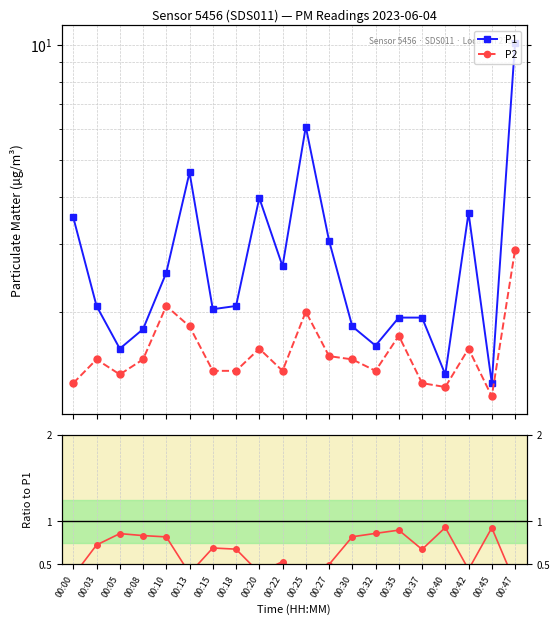

At which category does P2 / P1 reach its first local peak?

00:05